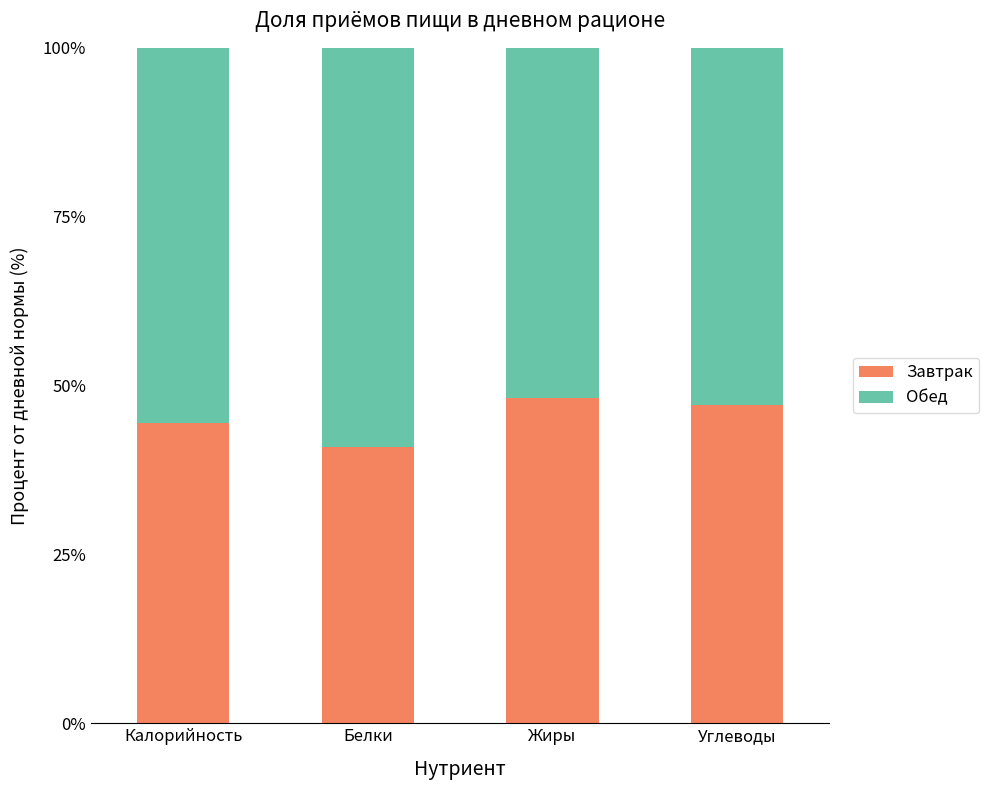

Which series has the largest total across all categories?

Обед